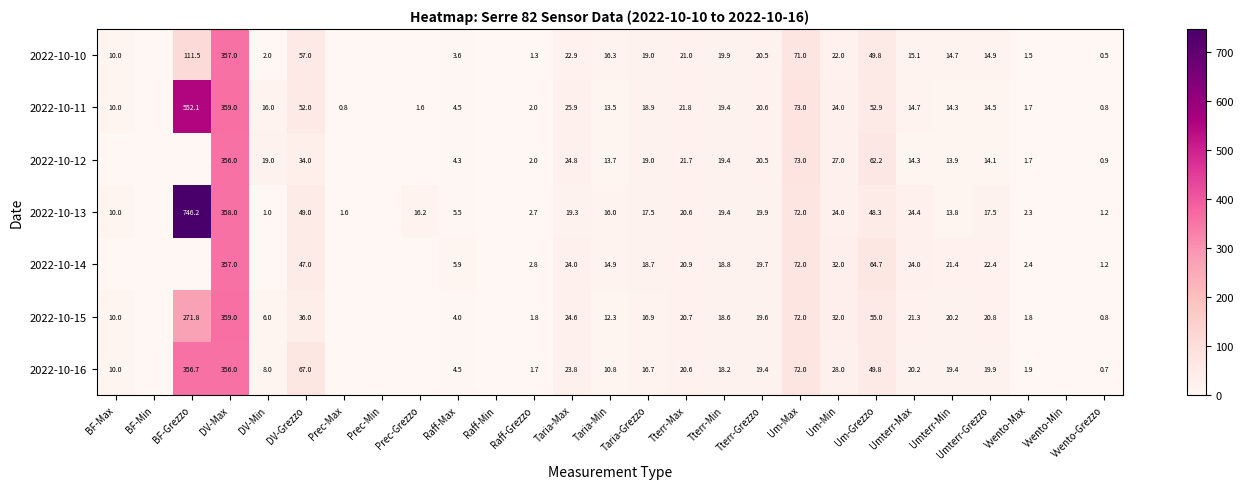

The value of 2022-10-11 at DV-Min is 16.0. True or false?

True